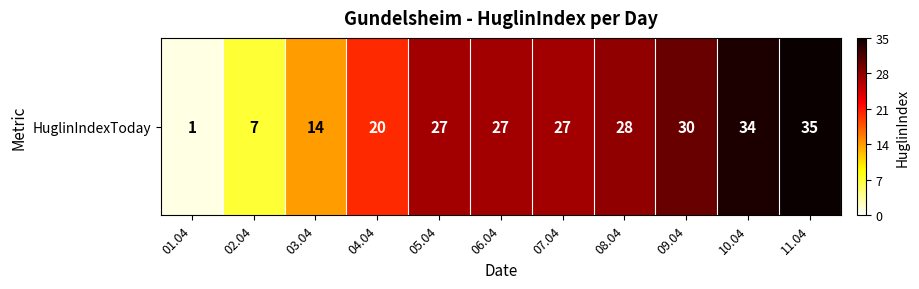

List the labels in order of value, smallest first.

01.04, 02.04, 03.04, 04.04, 05.04, 06.04, 07.04, 08.04, 09.04, 10.04, 11.04